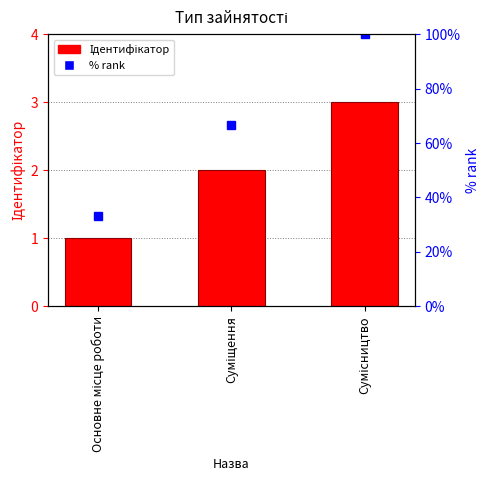

List the labels in order of value, largest first.

Сумісництво, Суміщення, Основне місце роботи